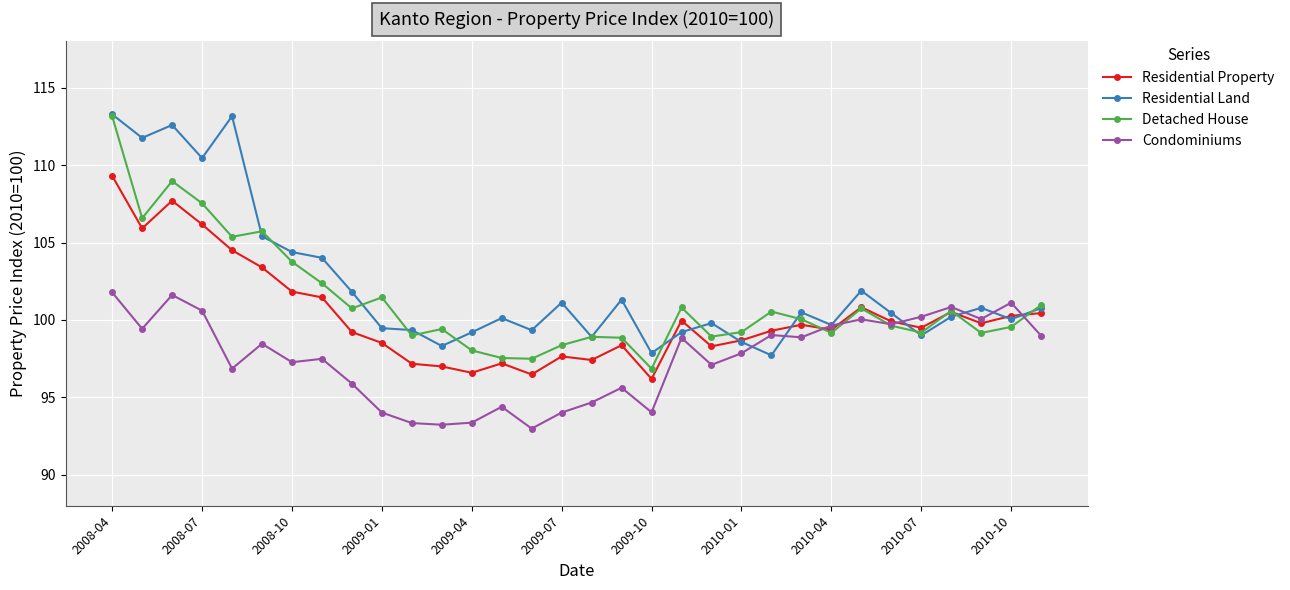

Rank the series by their average value, from lowest to highest.

Condominiums, Residential Property, Detached House, Residential Land